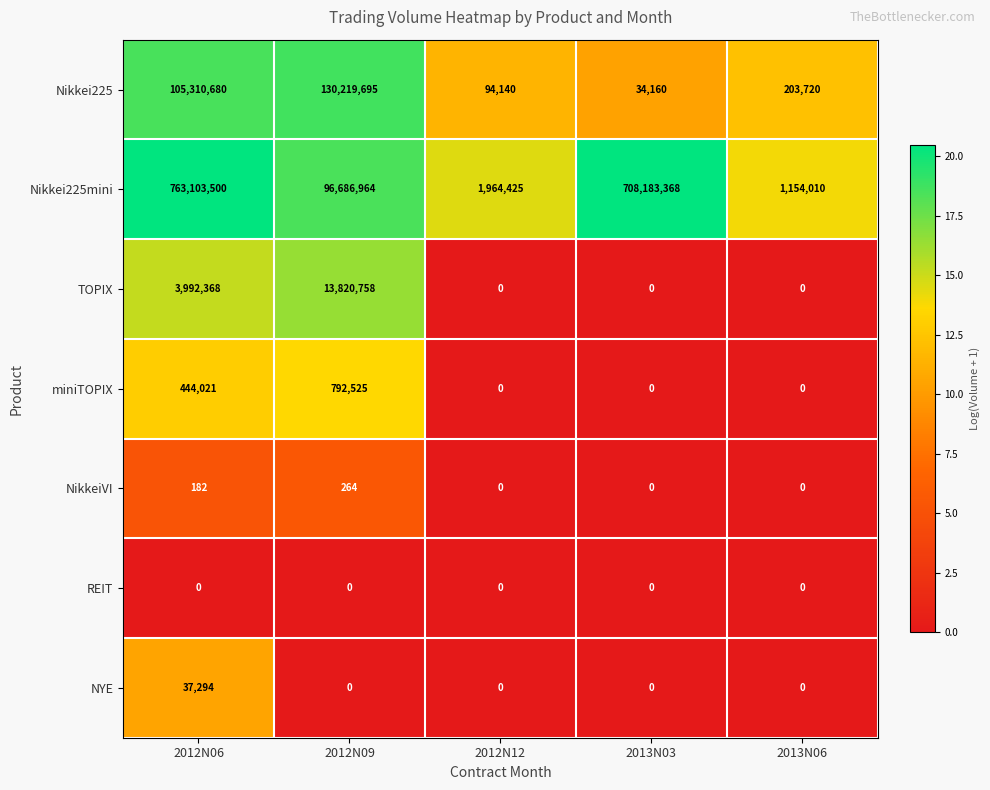

What is the average value of the Nikkei225mini series?

314218453